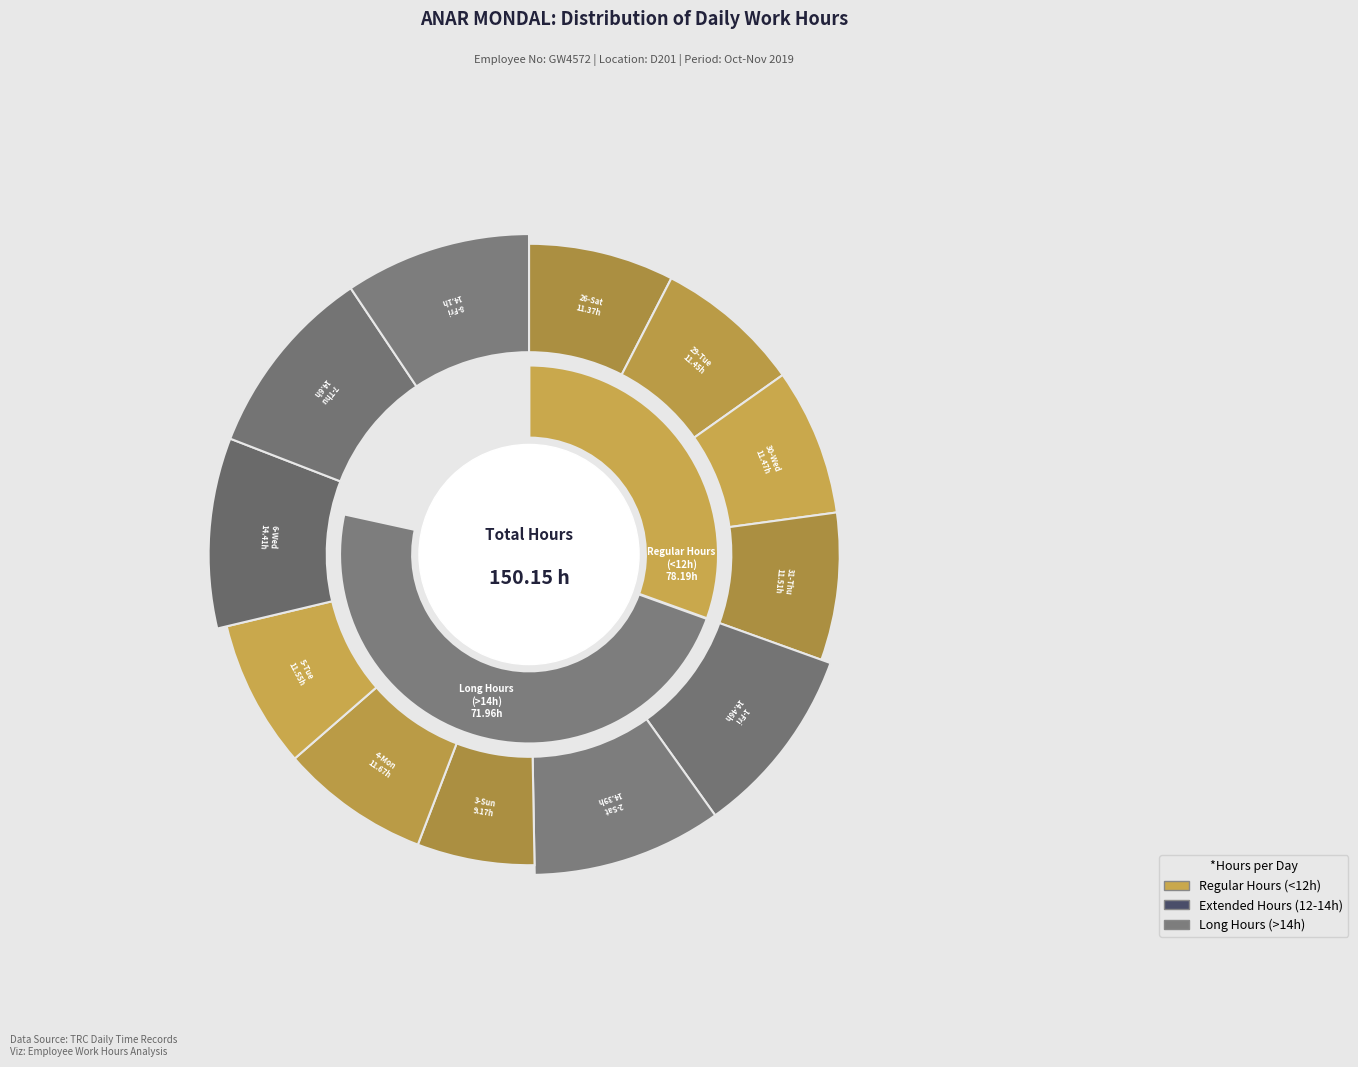

Is it true that 6-Wed is 10% of the pie?

True